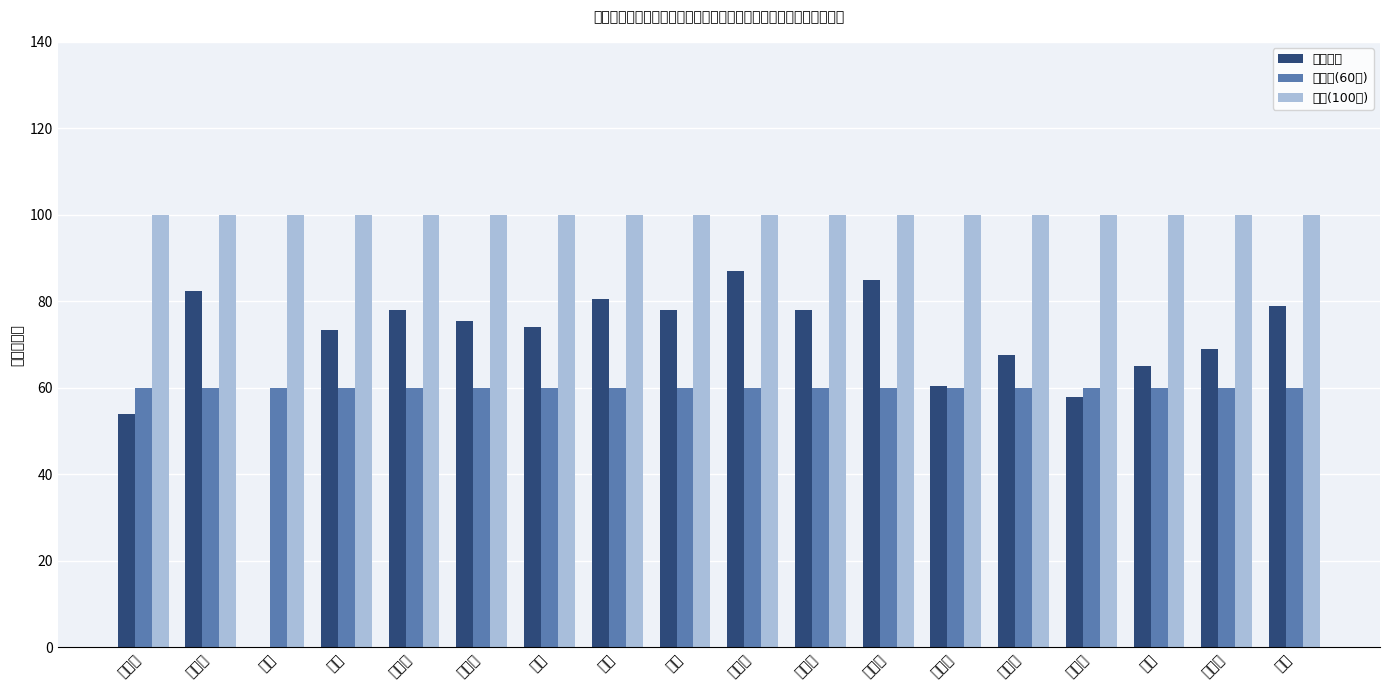

What is the label of the 3rd bar from the left?

徐丹